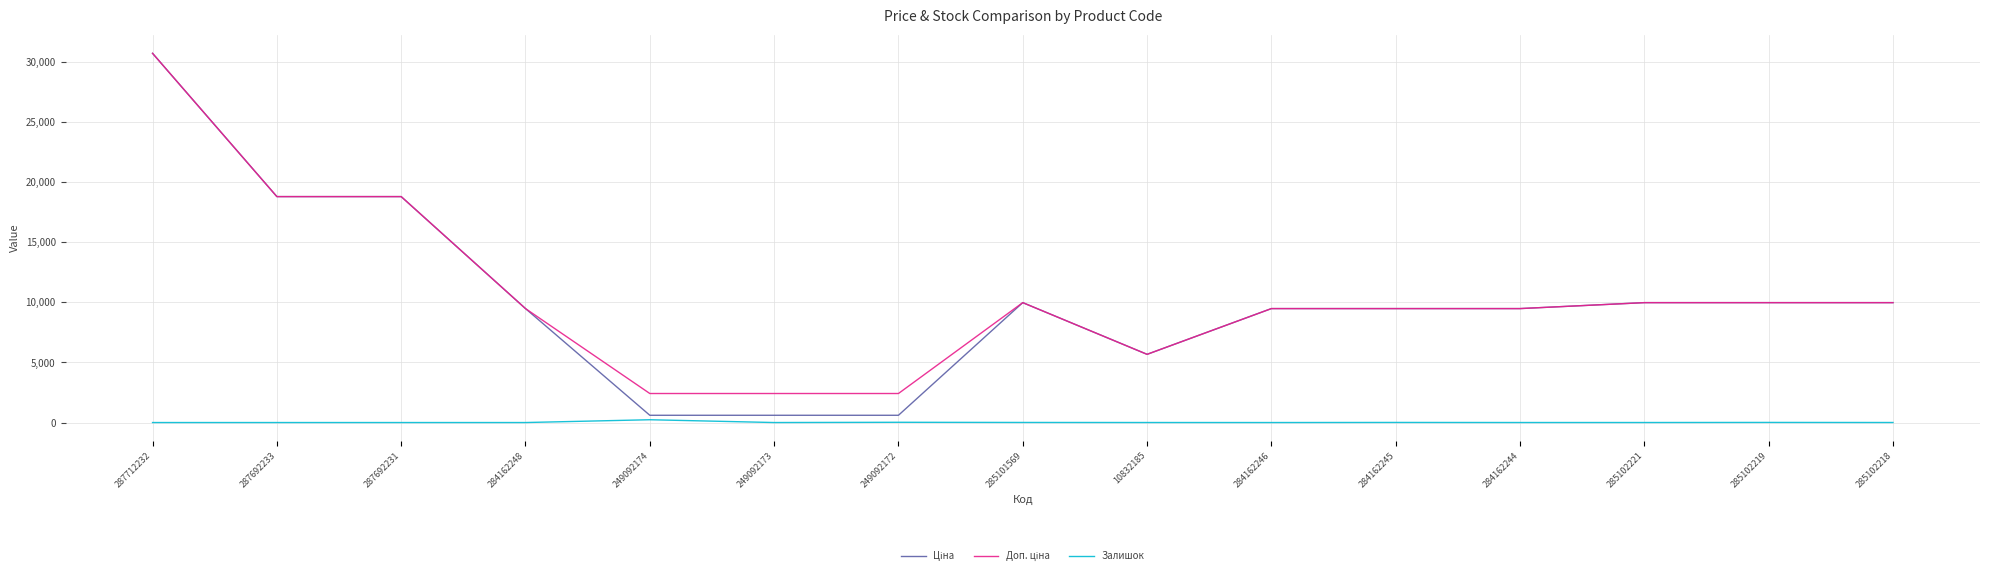

At which category does the chart reach its peak across all series?

287712232